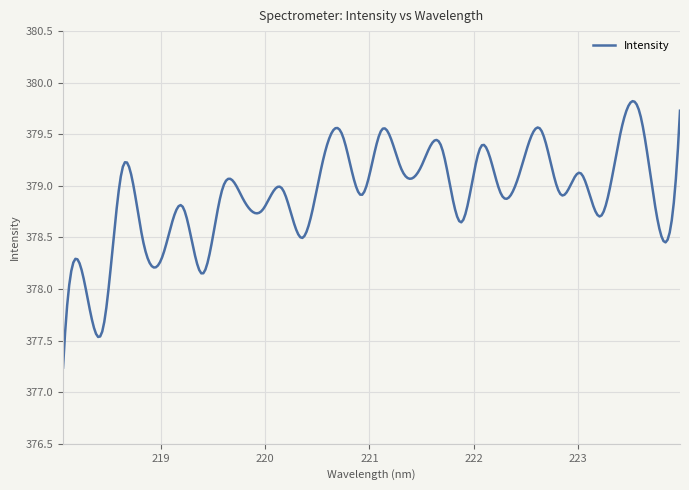

What is the greatest value displayed?

379.8